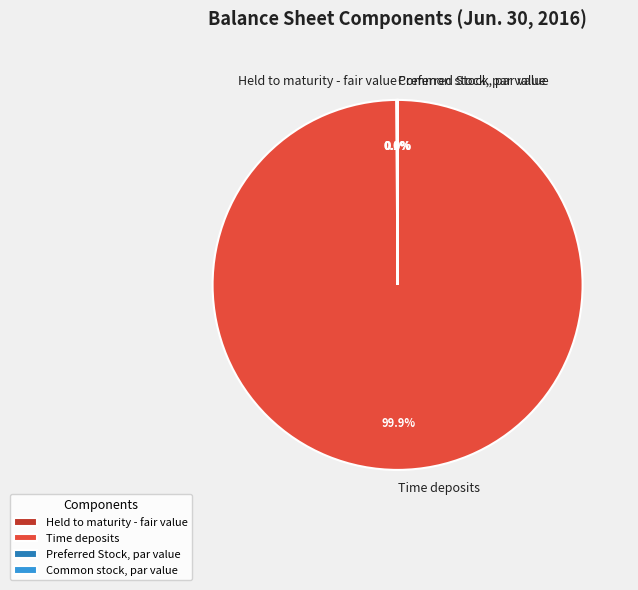

Which category accounts for the majority?

Time deposits